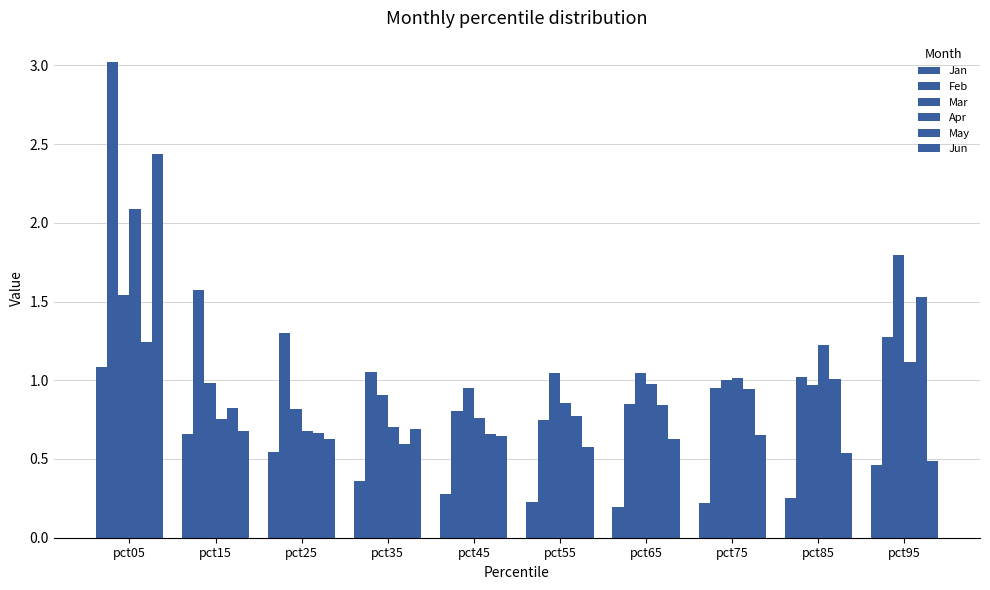

List the series in order of their peak value, highest first.

Feb, Jun, Apr, Mar, May, Jan